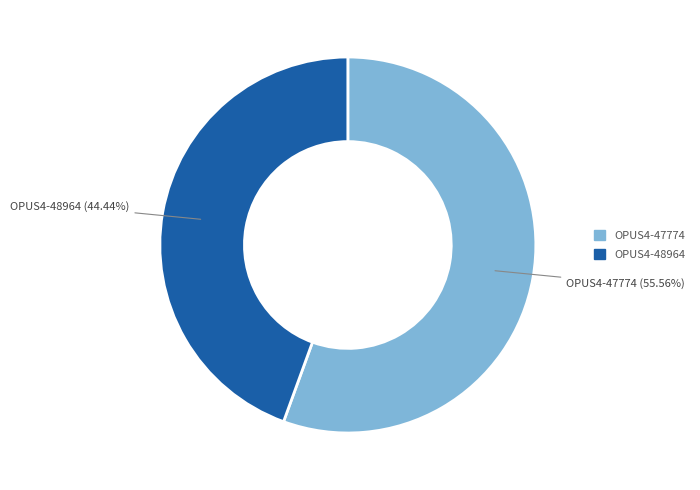

What portion of the pie excludes OPUS4-48964?

55.6%